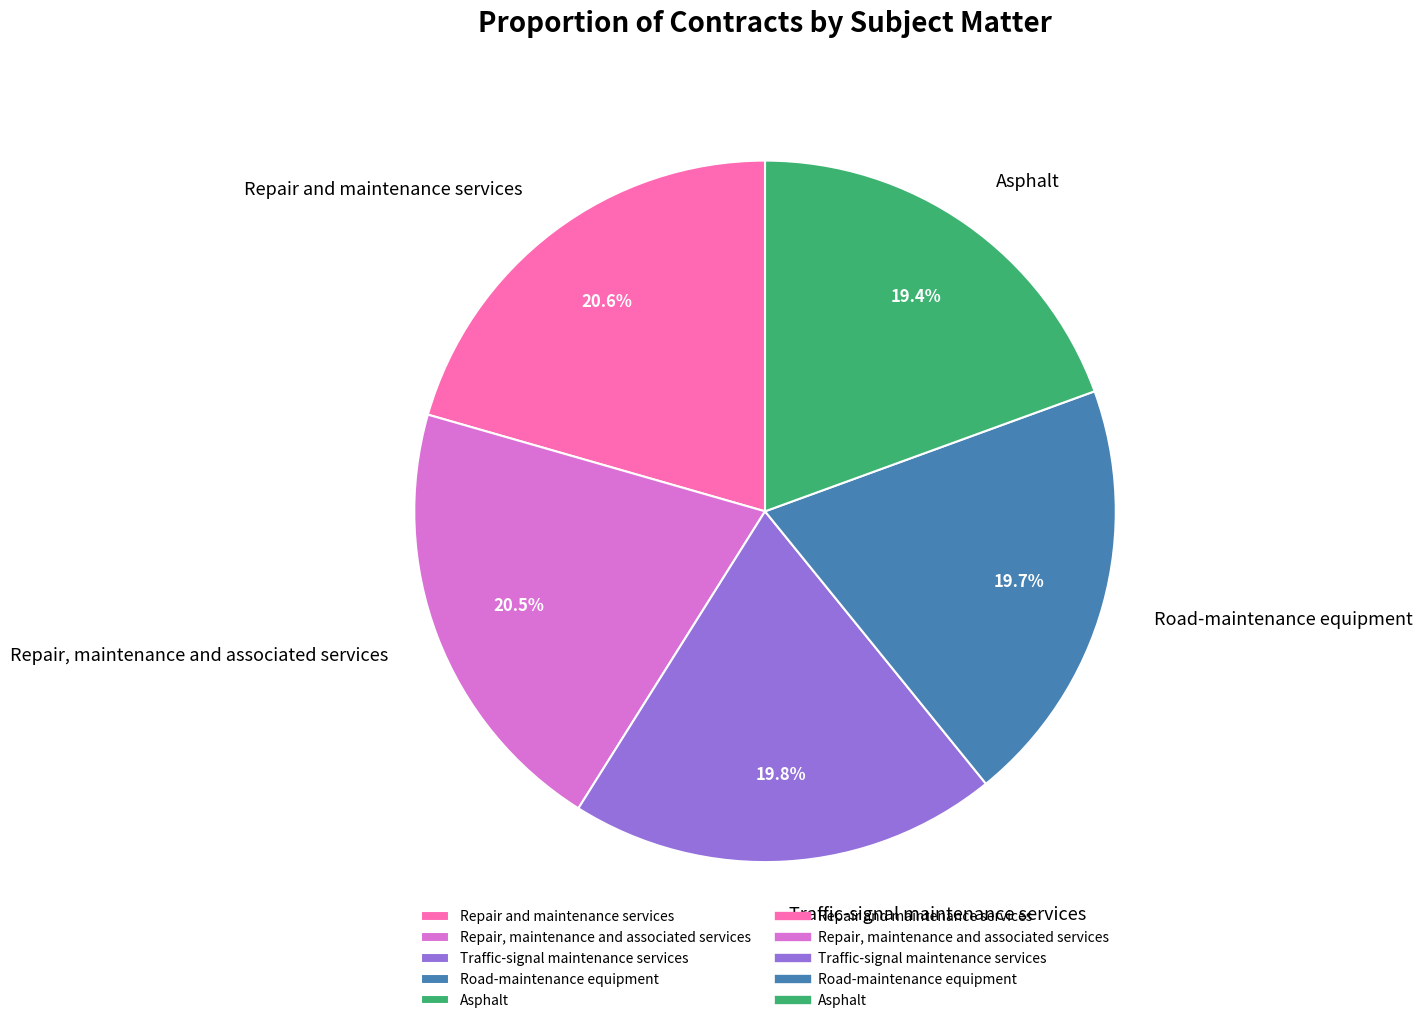

Is it true that Asphalt is 14% of the pie?

False